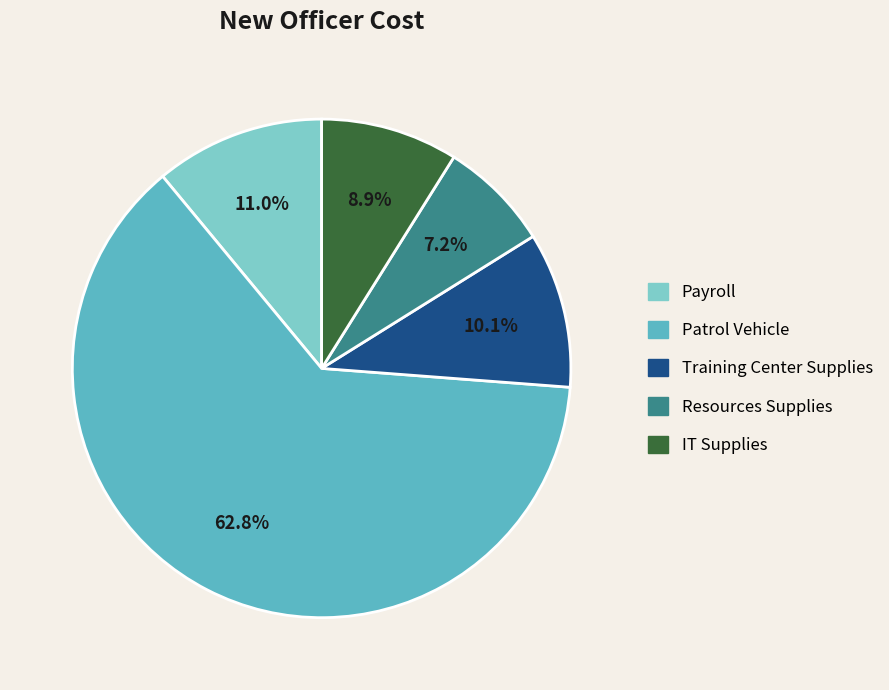

The Training Center Supplies slice represents 10% of the pie. True or false?

True